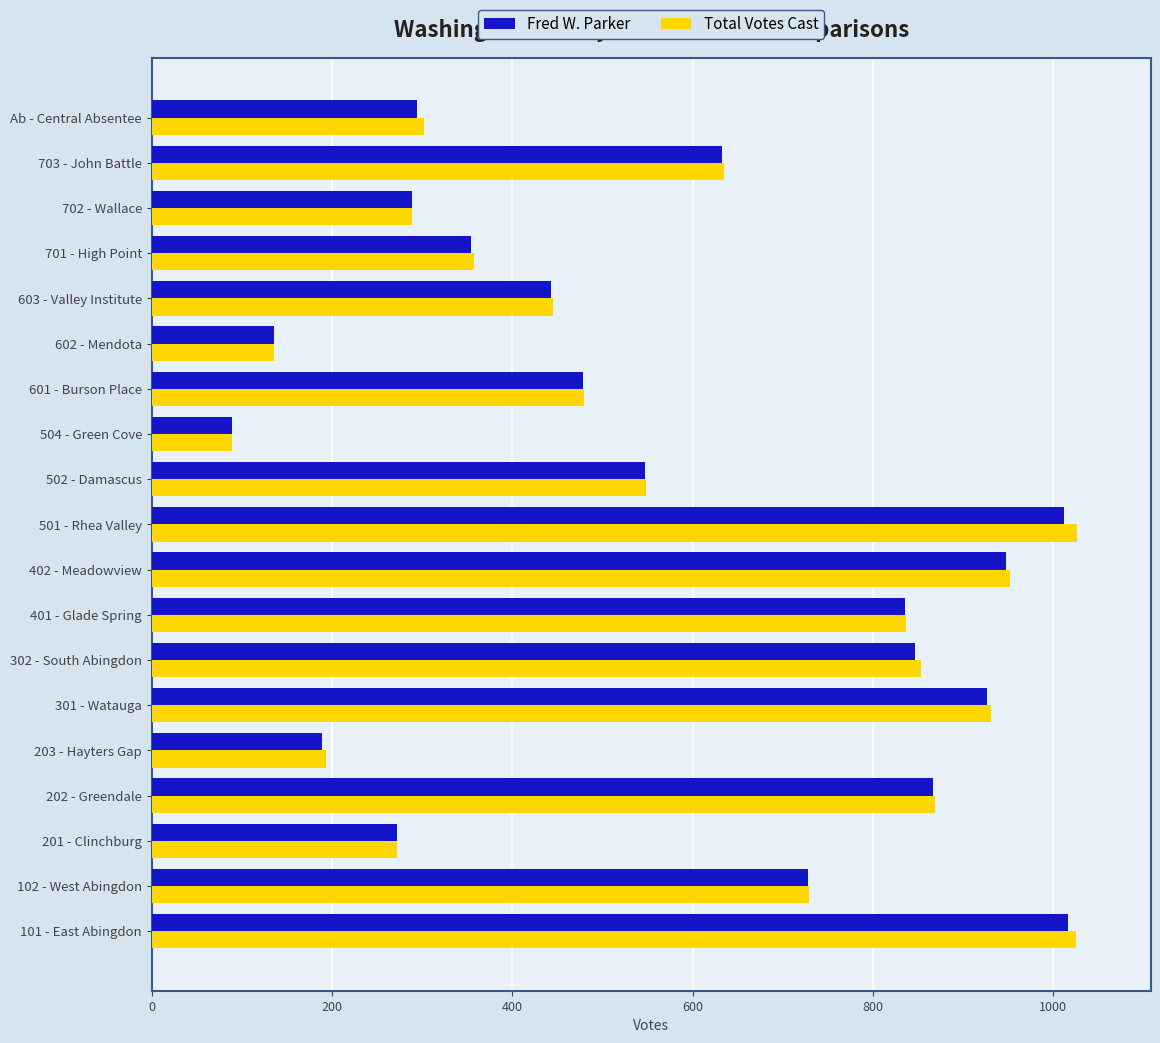

What is the total value across all series at 401 - Glade Spring?

1672